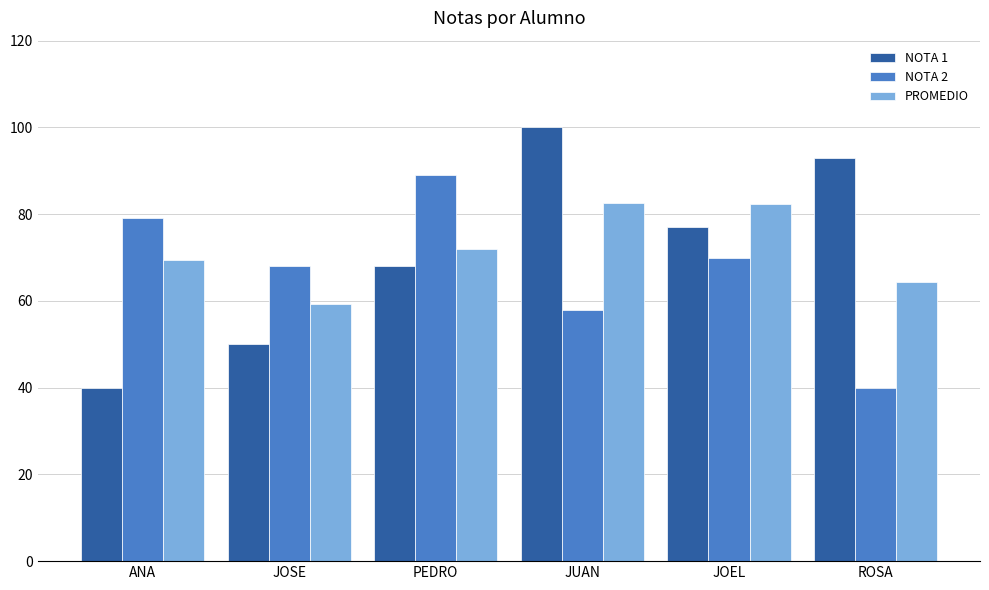

List the series in order of their peak value, lowest first.

PROMEDIO, NOTA 2, NOTA 1